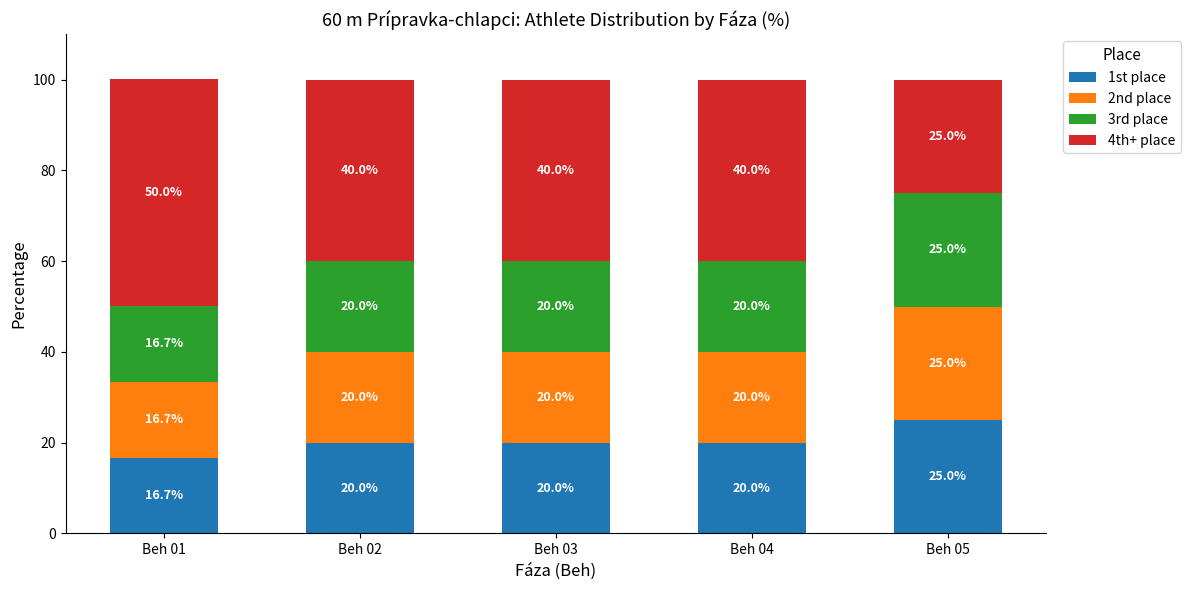

What is the maximum value for 1st place?

25.0